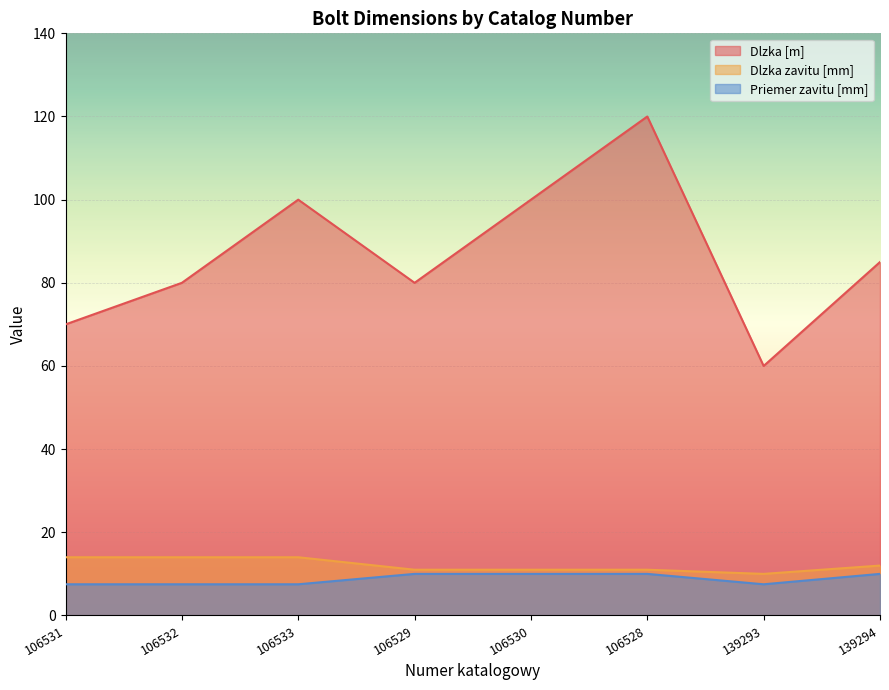

True or false: Dlzka zavitu [mm] and Dlzka [m] intersect in this chart.

False